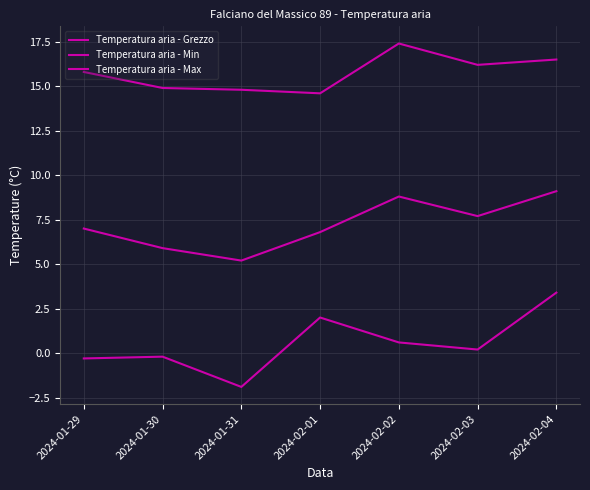

Which category has the highest value in the Temperatura aria - Grezzo series?

2024-02-04